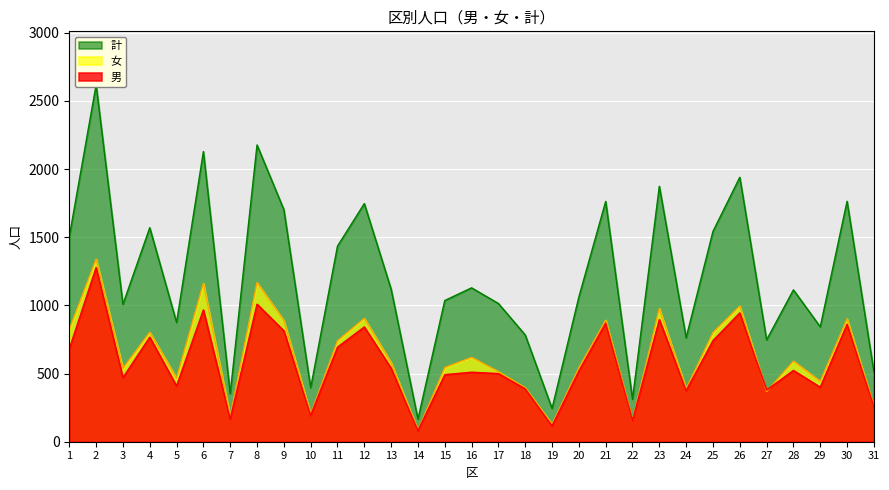

The 計 series shows 329 at 29. True or false?

False